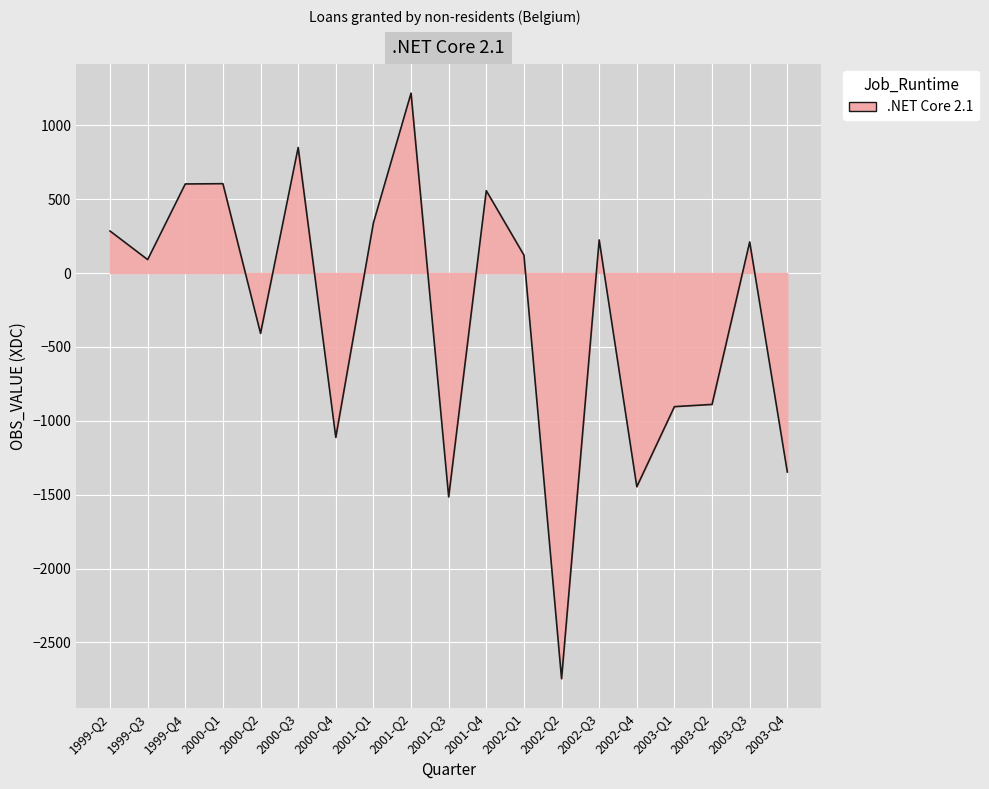

What is the difference between the values at 2000-Q4 and 1999-Q4?

1714.7